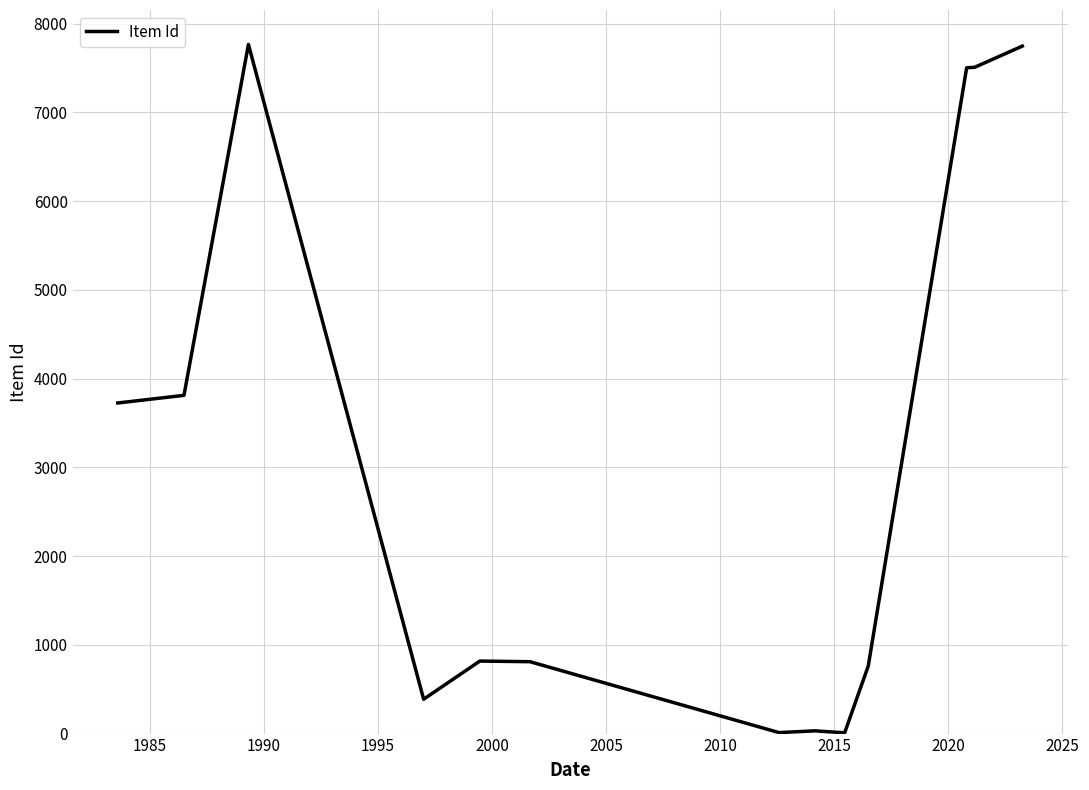

How many lines are shown in the chart?

1